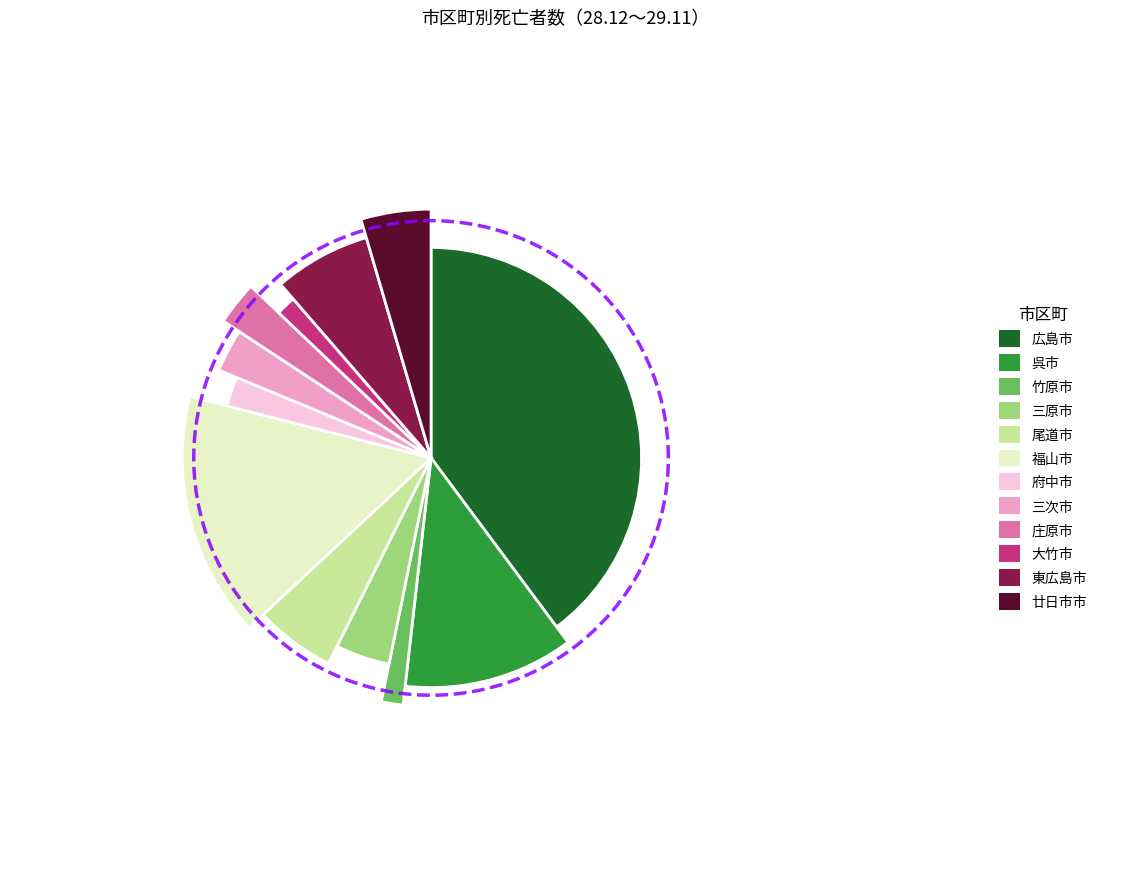

To the nearest percent, what percentage of the pie is 尾道市?

6%